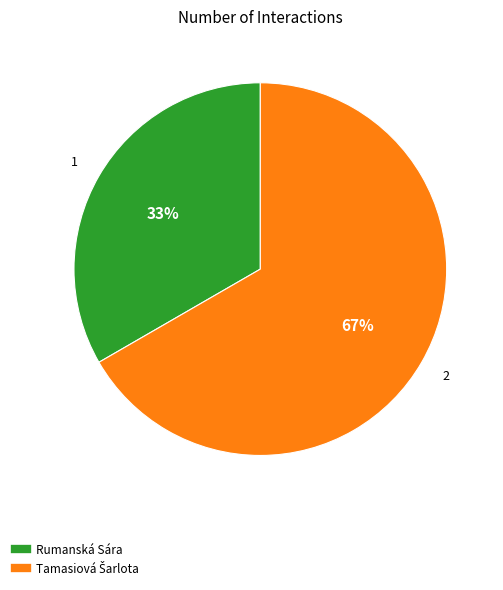

To the nearest percent, what is the average slice percentage?

50%